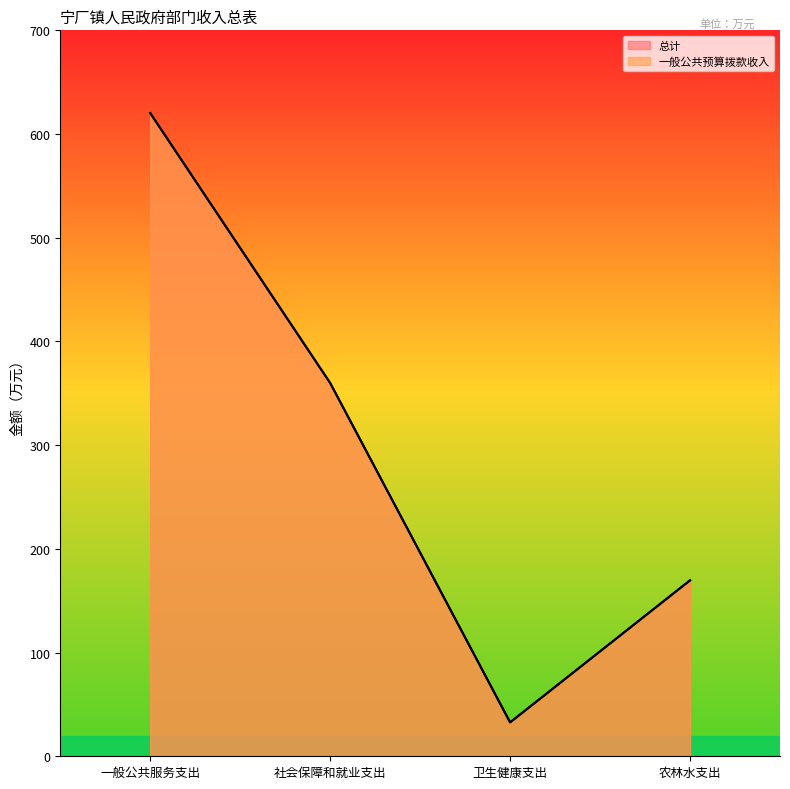

Between 社会保障和就业支出 and 一般公共服务支出, which is larger?

一般公共服务支出